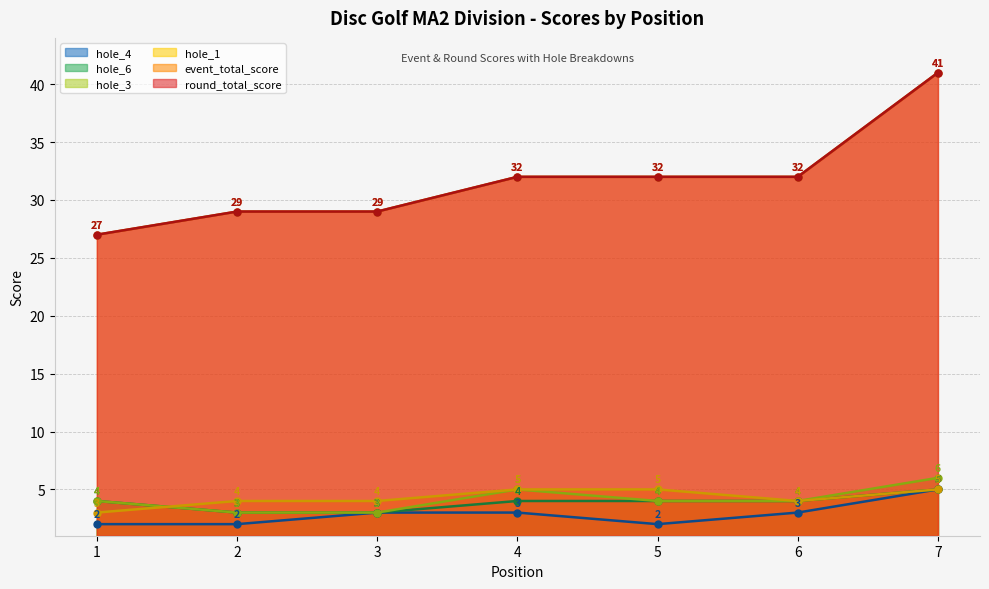

Reading right to left, extract all data points from this chart.

event_total_score: 41	32	32	32	29	29	27
round_total_score: 41	32	32	32	29	29	27
hole_1: 5	4	5	5	4	4	3
hole_3: 6	4	4	5	3	3	4
hole_4: 5	3	2	3	3	2	2
hole_6: 5	4	4	4	3	3	4